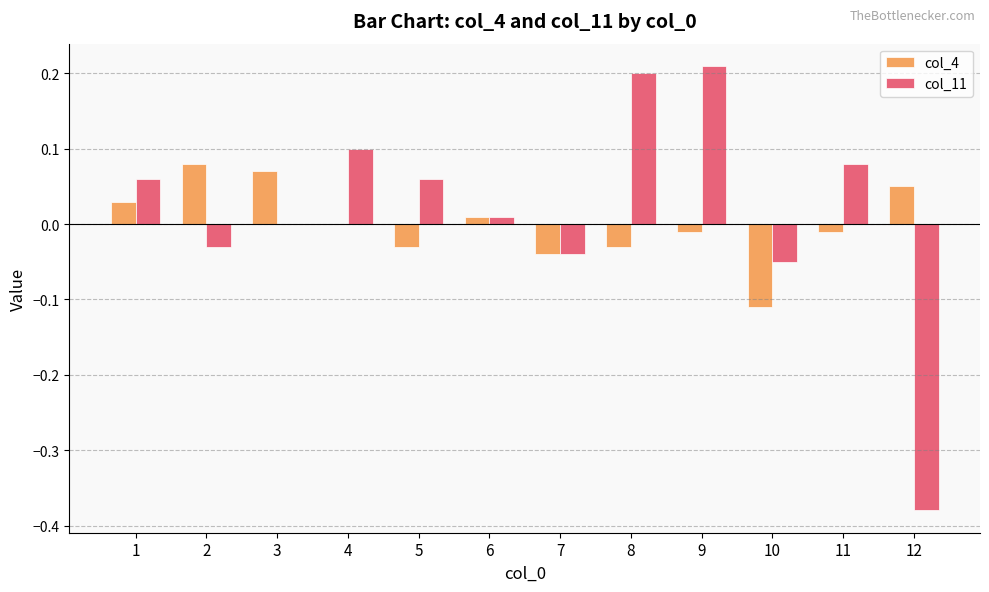

The col_11 series shows -0.1 at 2. True or false?

False